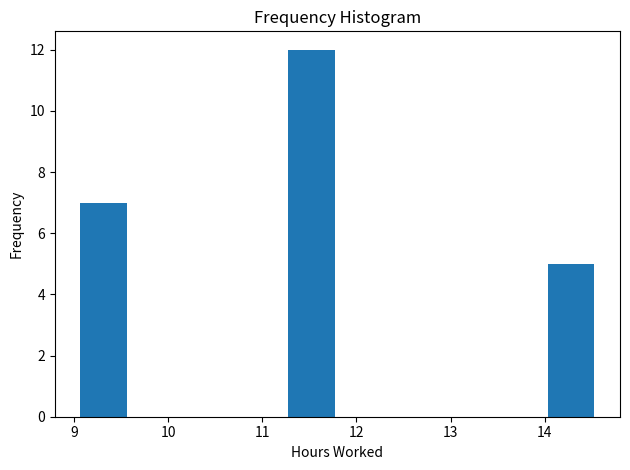

Over which range of the x-axis is the bar tallest?

11.3 to 11.8